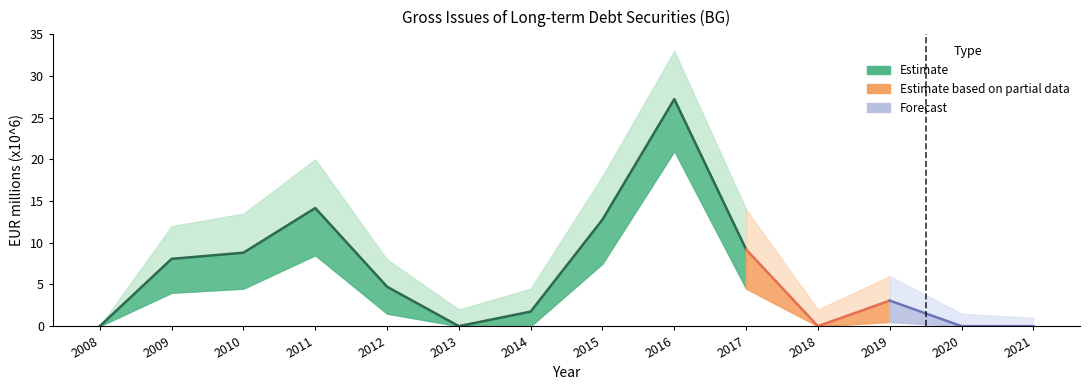

What is the highest value of the Lower Band series?

21.0